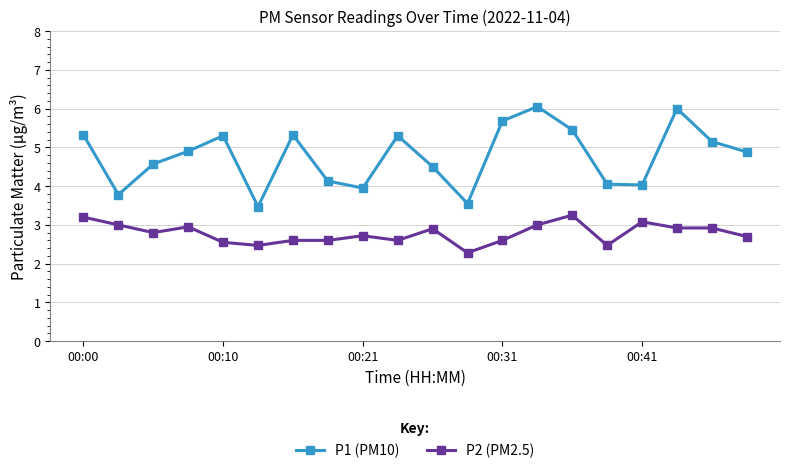

True or false: P2 (PM2.5) has more than 1 points higher than both neighbors.

True